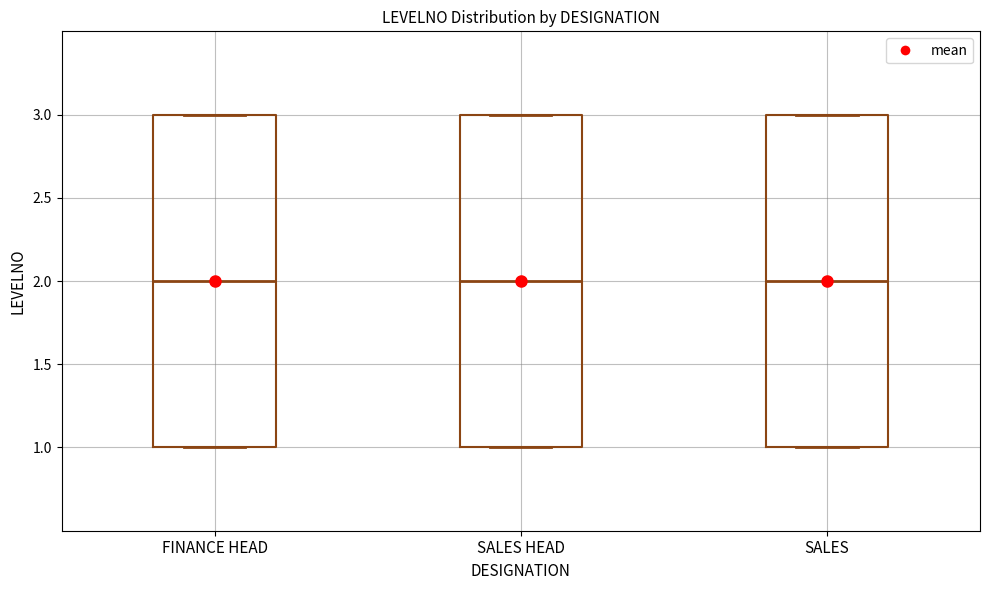

Reading left to right, read every box against the y-axis: the position of its median line, the range the box covers, and the ends of its whiskers. The values are not printed on the chart, so give them approximately, as read against the axis.

FINANCE HEAD: median 2, box 1 to 3, whiskers 1 to 3
SALES HEAD: median 2, box 1 to 3, whiskers 1 to 3
SALES: median 2, box 1 to 3, whiskers 1 to 3